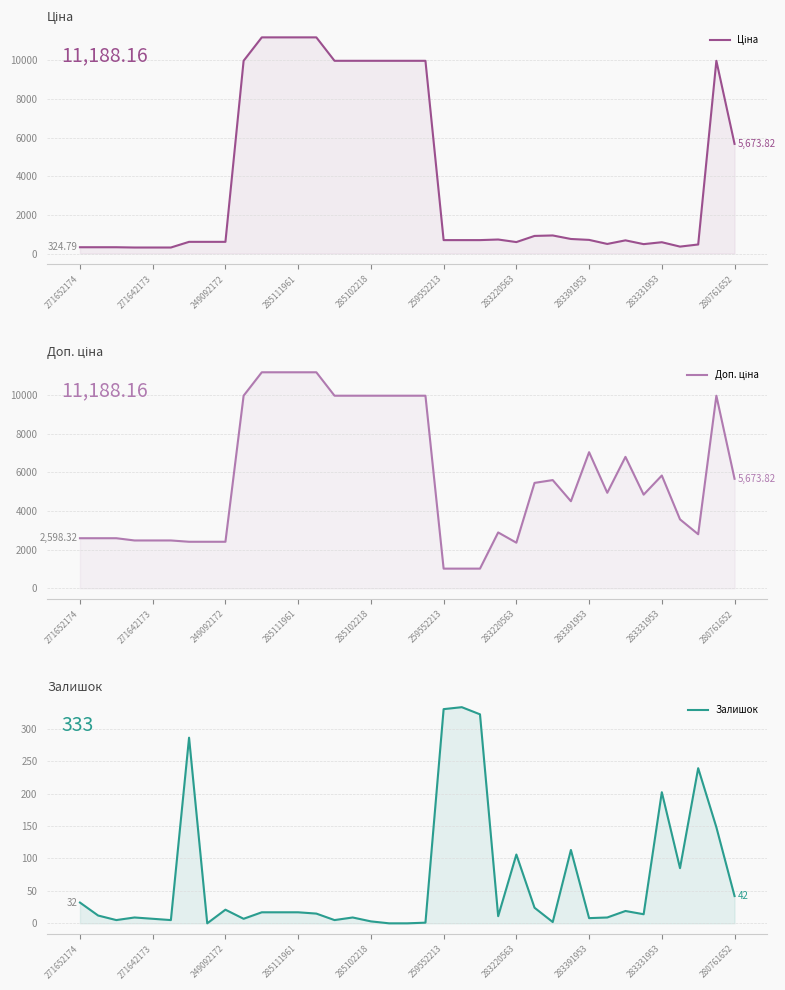

True or false: Доп. ціна and Ціна intersect in this chart.

False